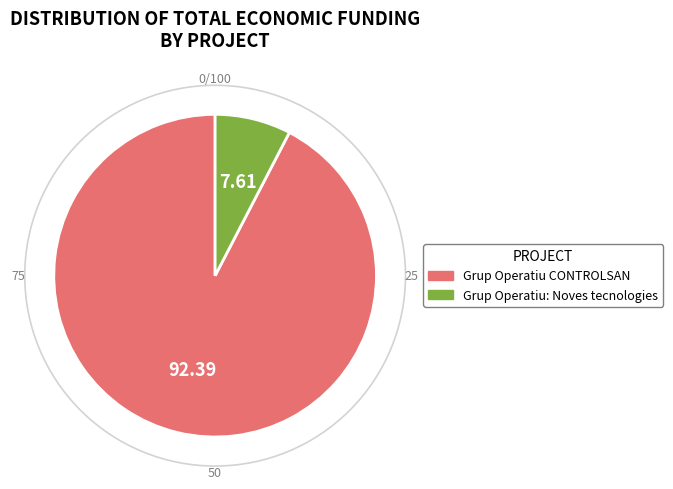

Count the number of slices in the pie.

2